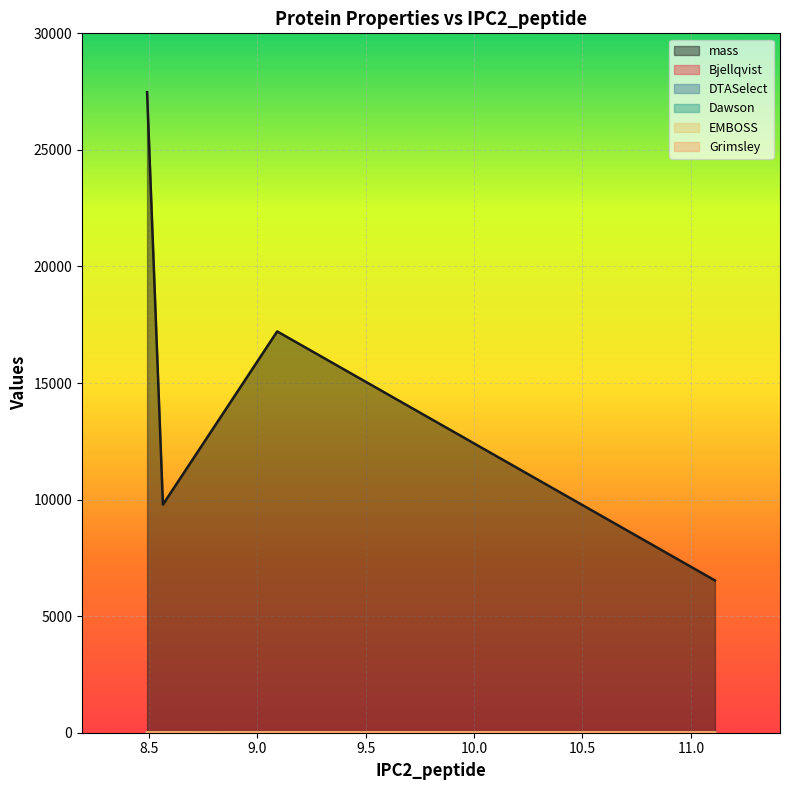

In Bjellqvist, how many points are lower than both neighbors (excluding endpoints)?

1